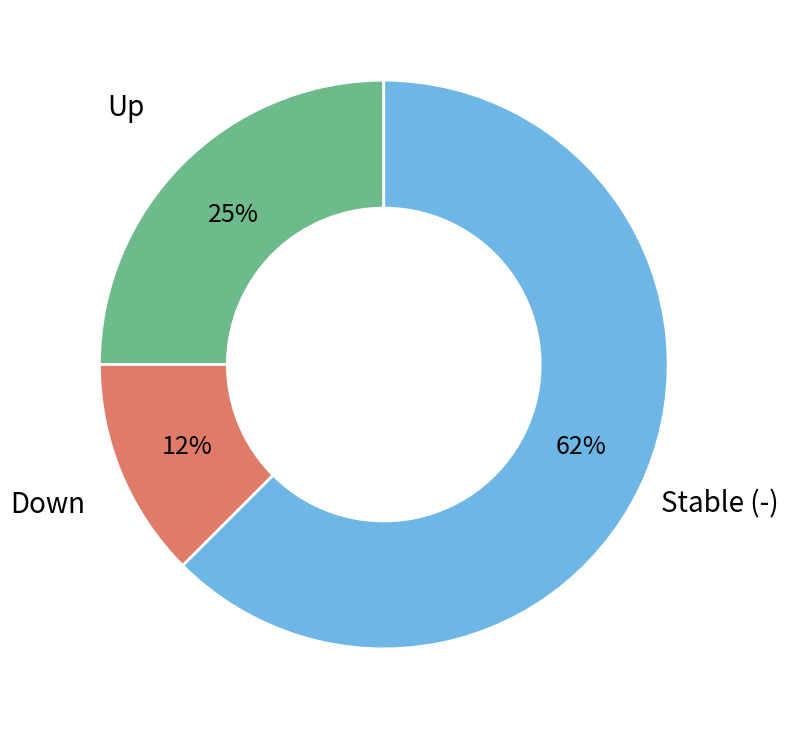

Is the sum of Down and Up greater than half?

No